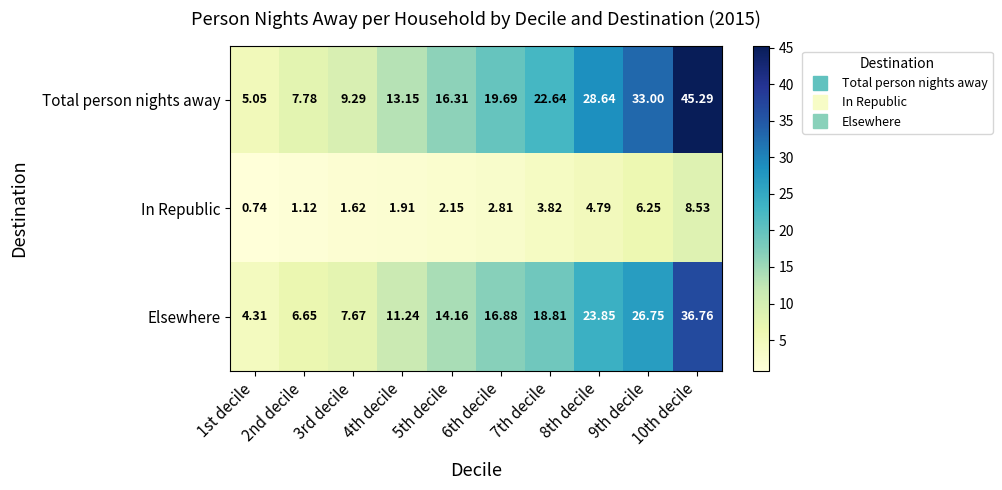

Rank the series by their maximum value, from lowest to highest.

In Republic, Elsewhere, Total person nights away